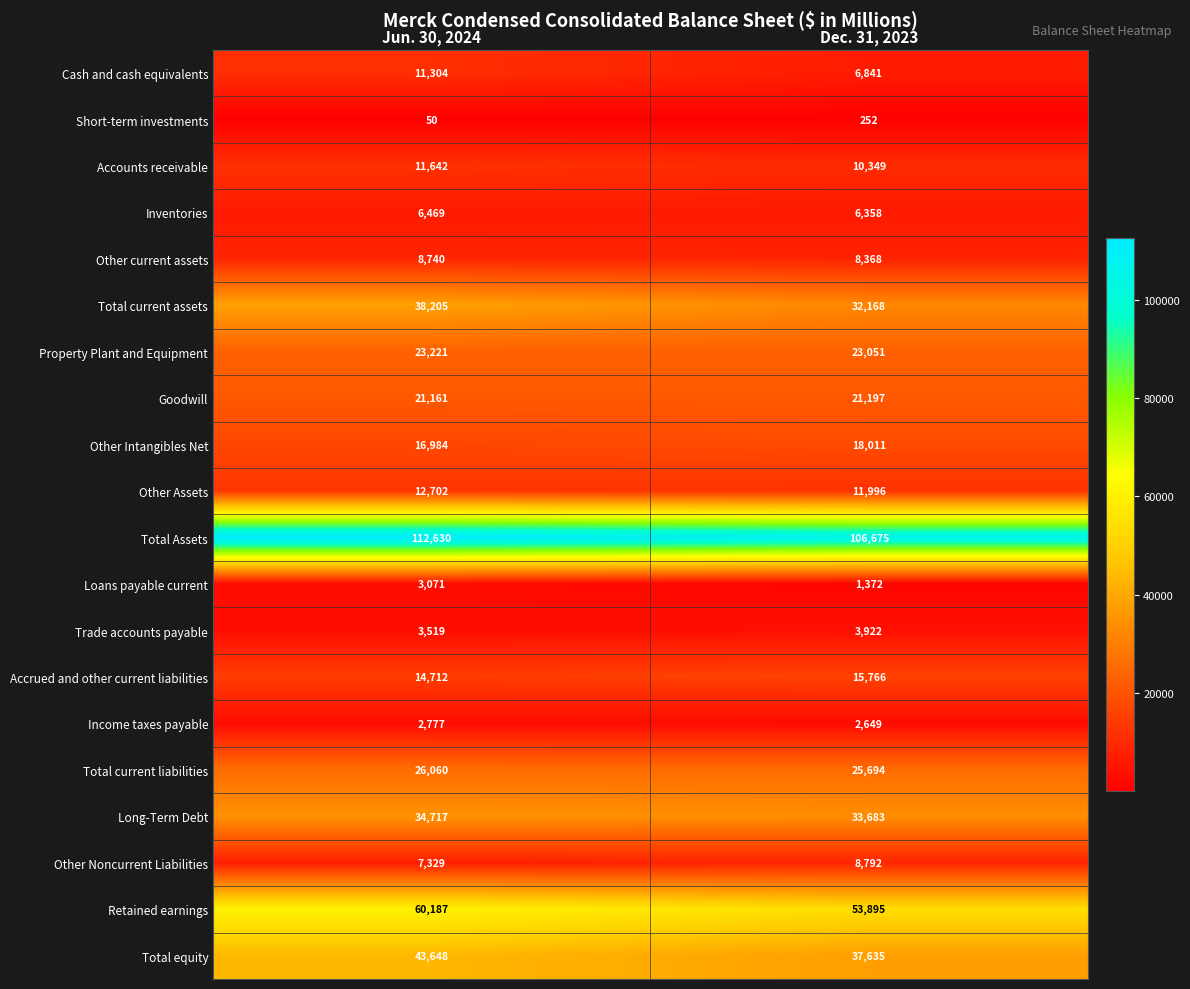

What is the difference between the highest and lowest values at Dec. 31, 2023?

106423